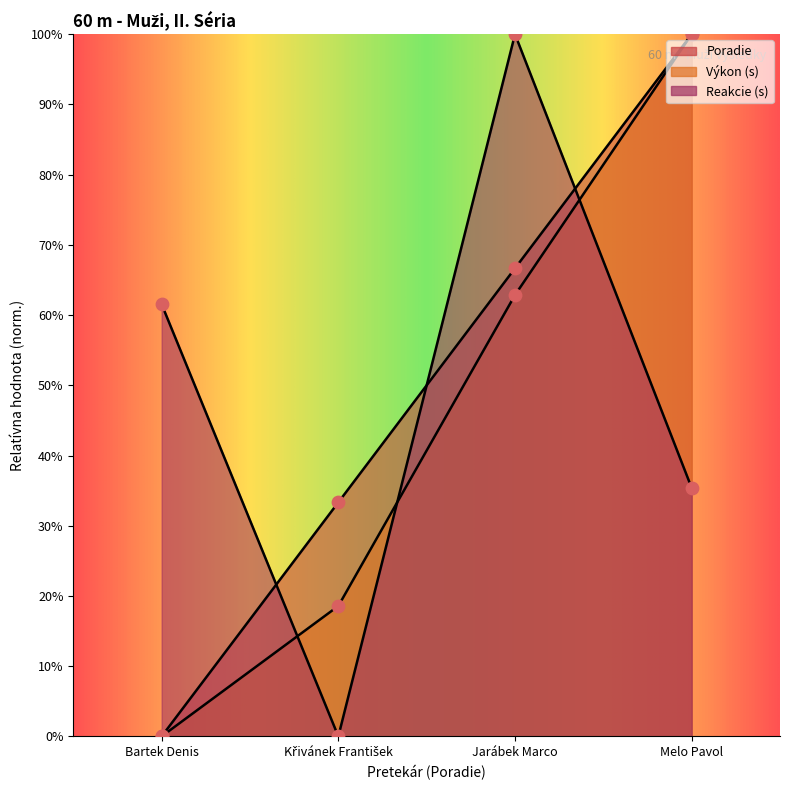

What are all the series names shown in the legend?

Poradie, Výkon, Reakcie